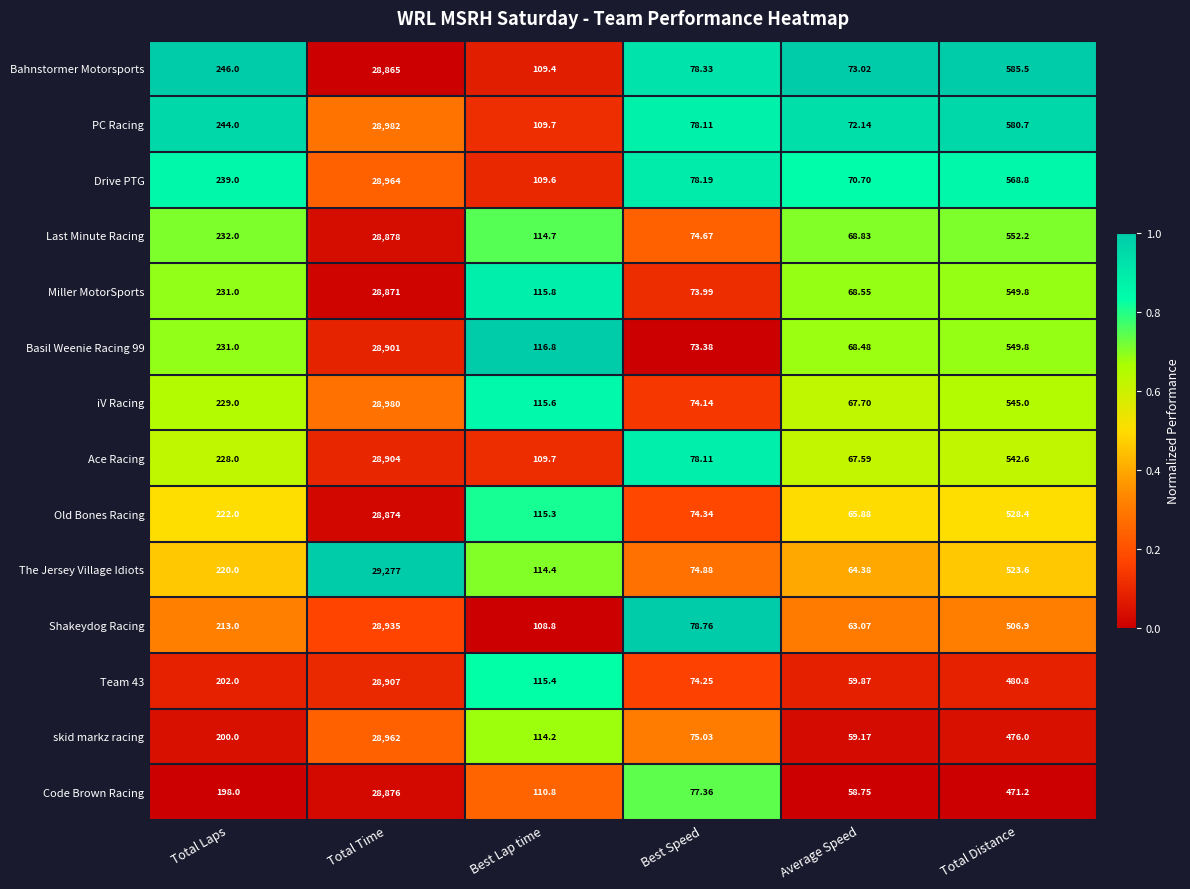

Which category has the lowest value across all series?

Average Speed